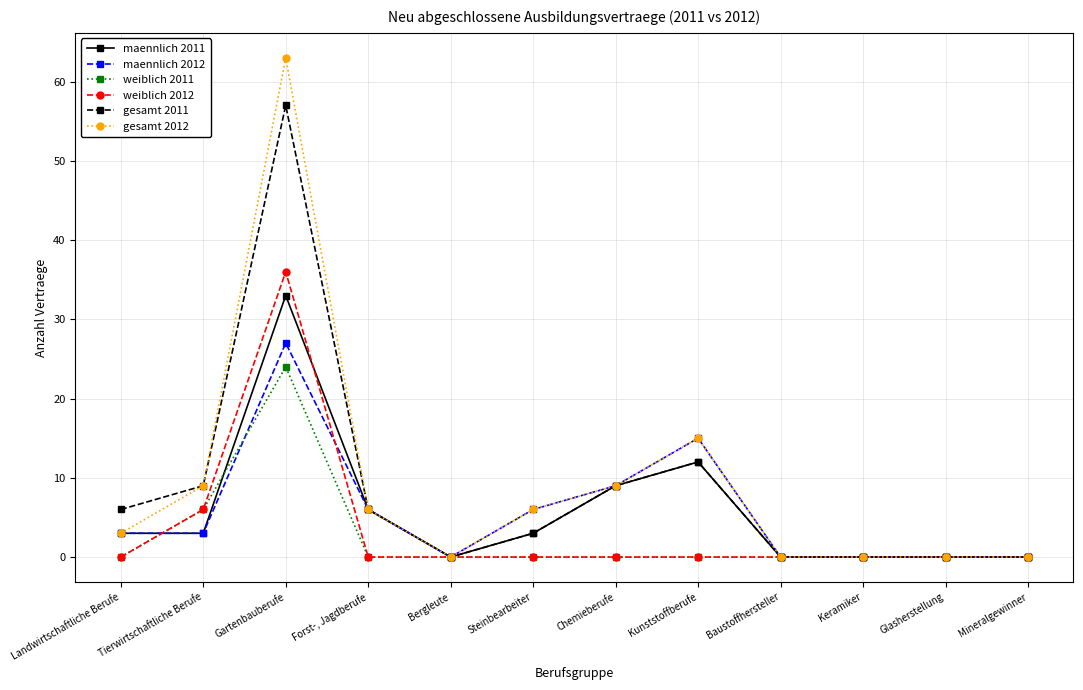

True or false: maennlich 2011 has a value of 3 at Steinbearbeiter.

True